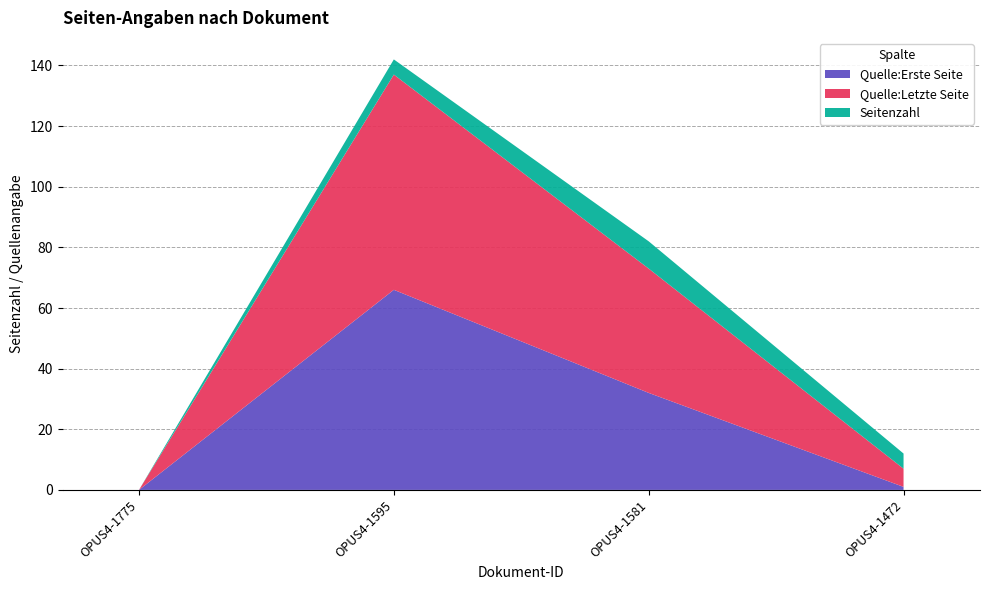

What is the maximum value for Quelle:Erste Seite?

66